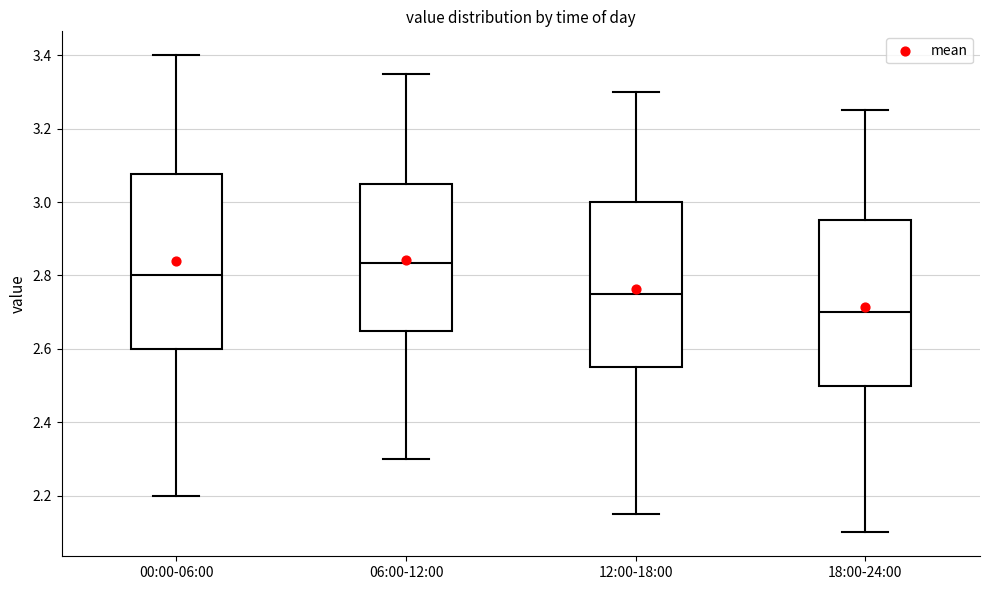

Reading left to right, read every box against the y-axis: the position of its median line, the range the box covers, and the ends of its whiskers. The values are not printed on the chart, so give them approximately, as read against the axis.

00:00-06:00: median 2.80, box 2.60 to 3.08, whiskers 2.20 to 3.40
06:00-12:00: median 2.84, box 2.66 to 3.06, whiskers 2.30 to 3.36
12:00-18:00: median 2.76, box 2.56 to 3.00, whiskers 2.16 to 3.30
18:00-24:00: median 2.70, box 2.50 to 2.96, whiskers 2.10 to 3.26